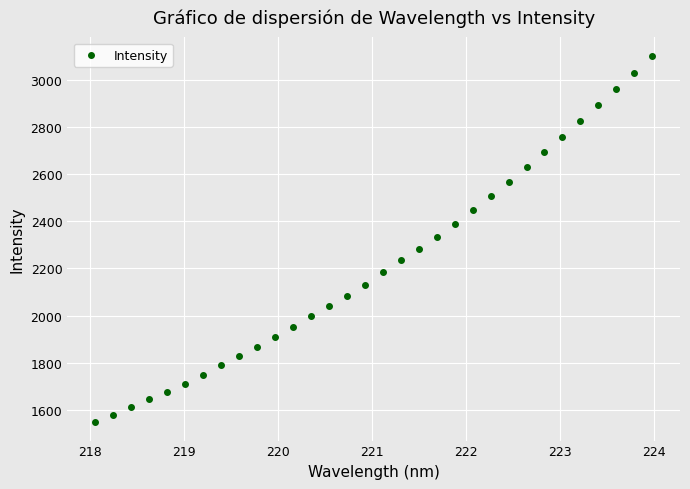

What is the range of Y values (max minus min)?

1559.0